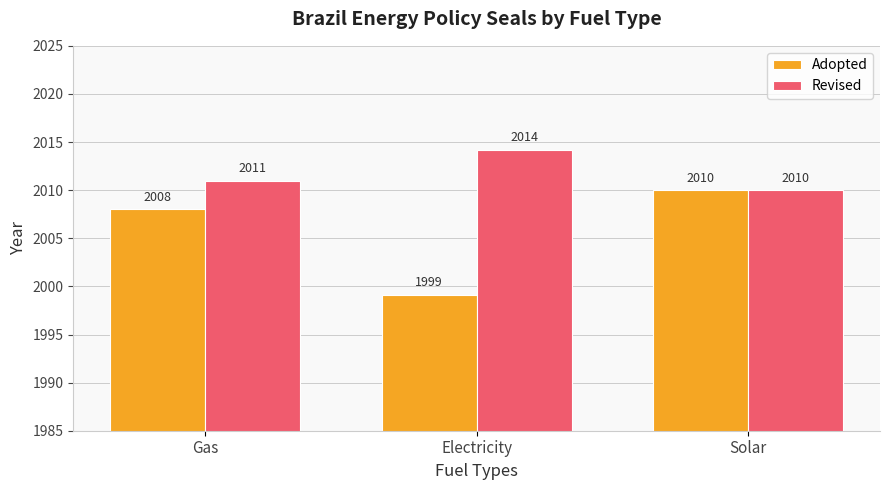

At which label does Adopted reach its minimum?

Electricity